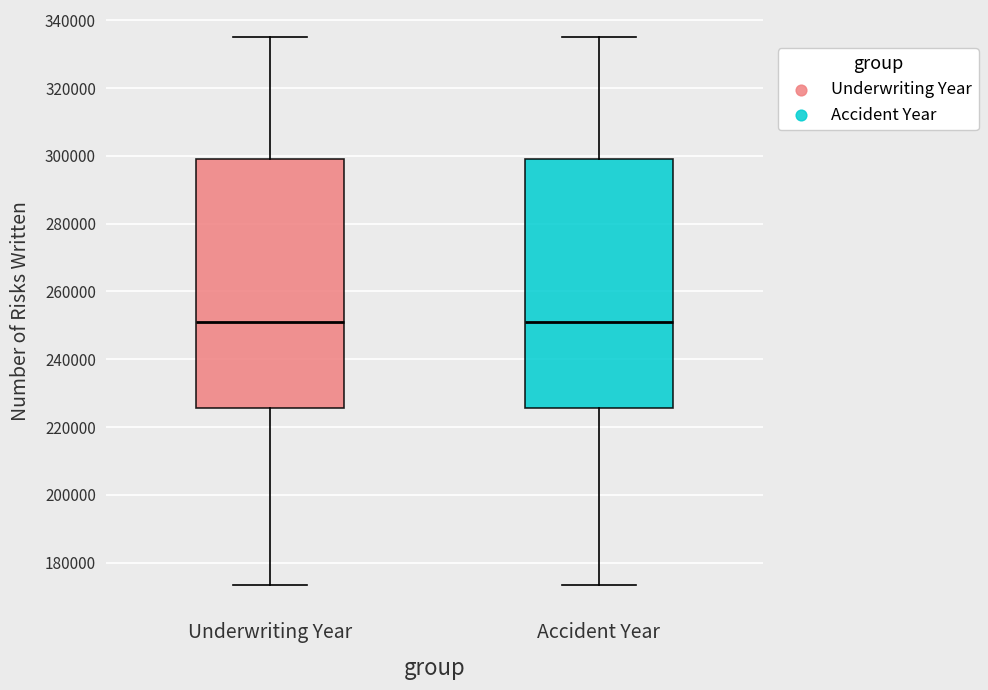

Reading left to right, read every box against the y-axis: the position of its median line, the range the box covers, and the ends of its whiskers. The values are not printed on the chart, so give them approximately, as read against the axis.

Underwriting Year: median 252000, box 226000 to 298000, whiskers 174000 to 334000
Accident Year: median 252000, box 226000 to 298000, whiskers 174000 to 334000